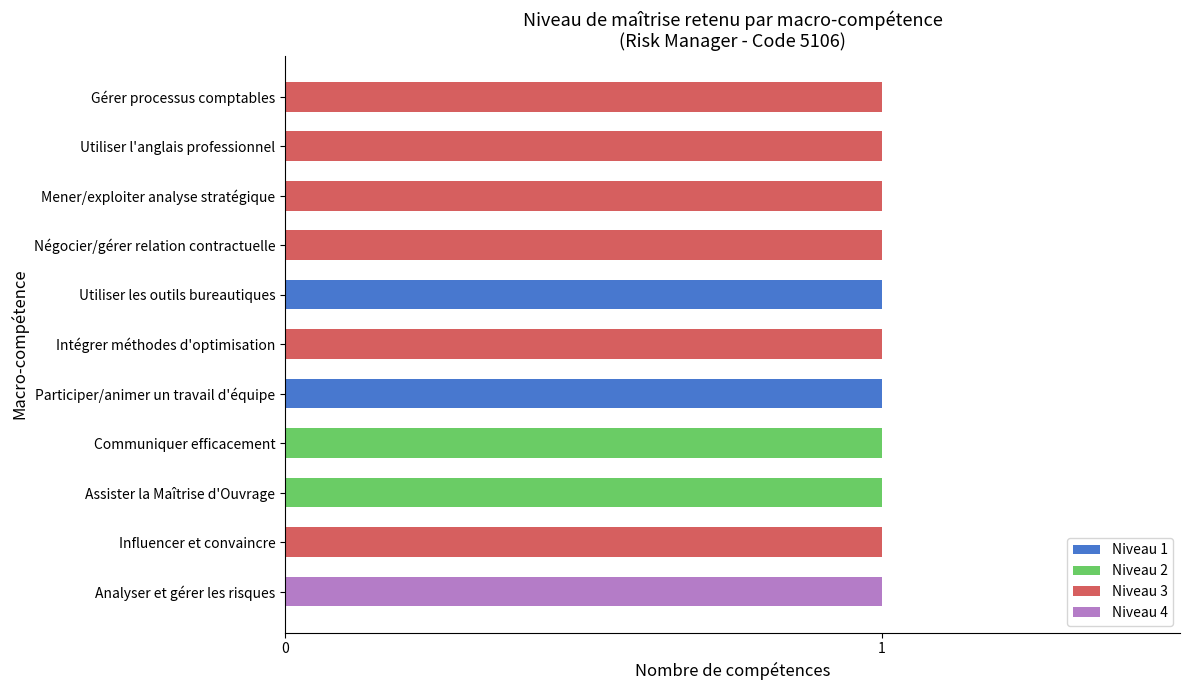

The Niveau 1 series shows 0 at Négocier/gérer relation contractuelle. True or false?

True